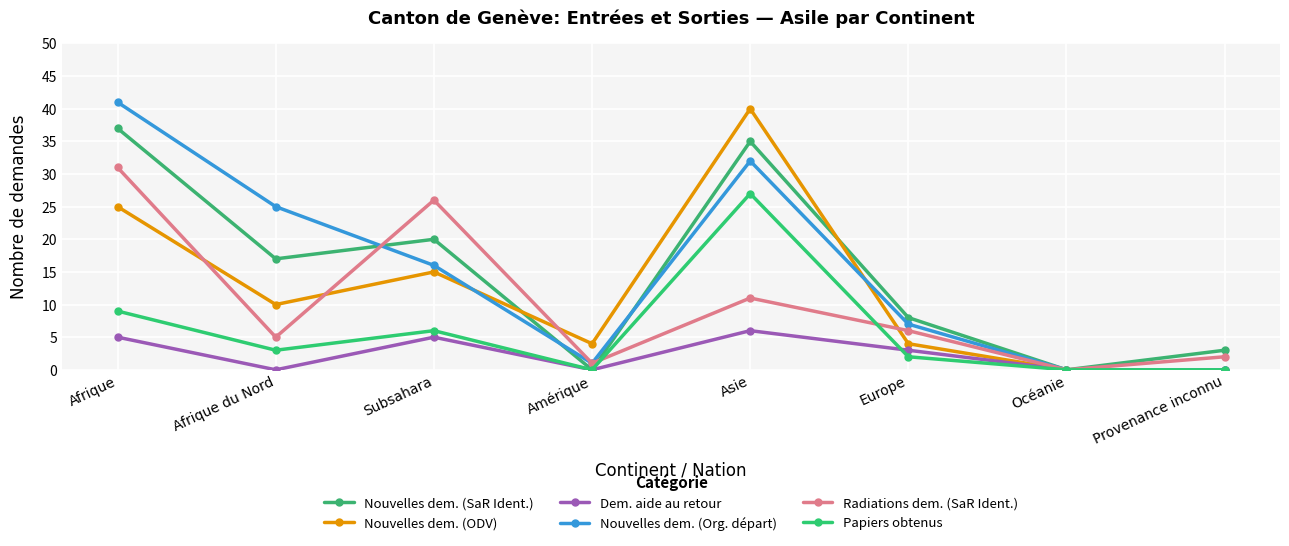

Where does the Radiations dem. (SaR Ident.) series first go above 6?

Afrique